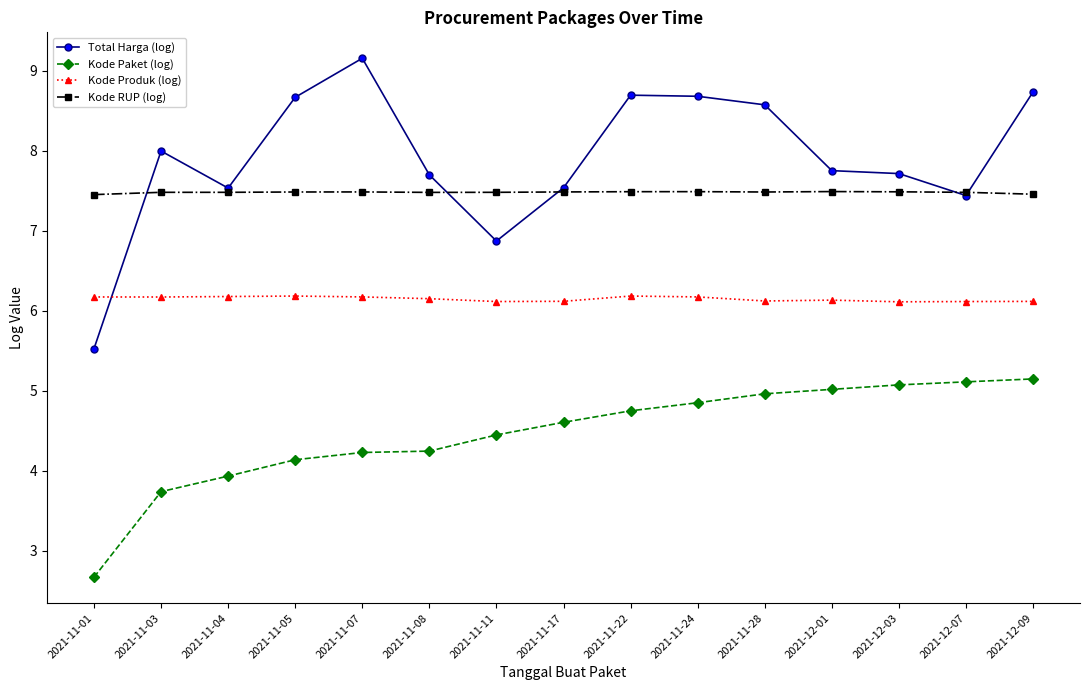

What is the value of the Kode Paket (log) point at the 8th from the left?

4.6